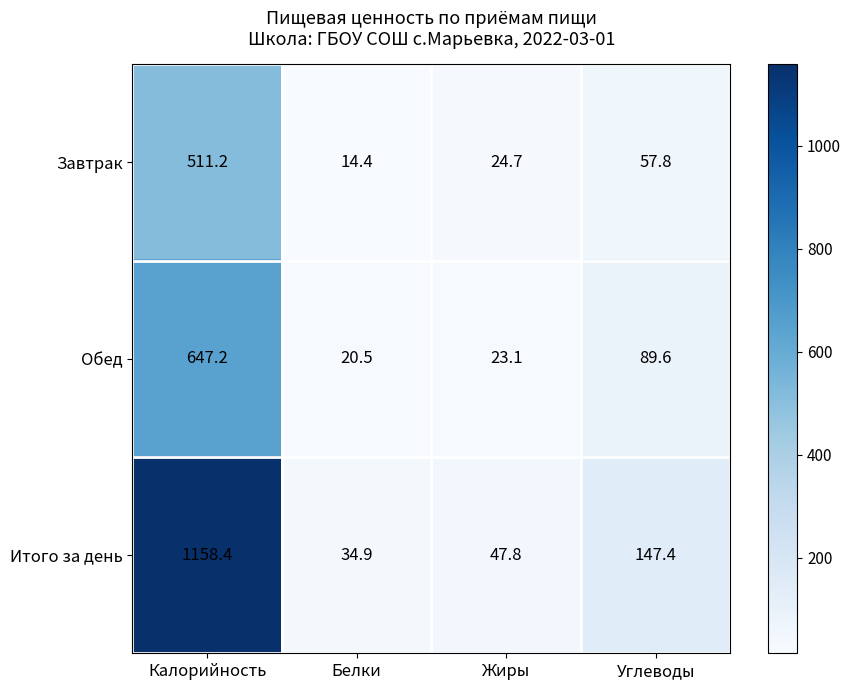

Between Калорийность and Белки, which series saw the biggest shift?

Итого за день